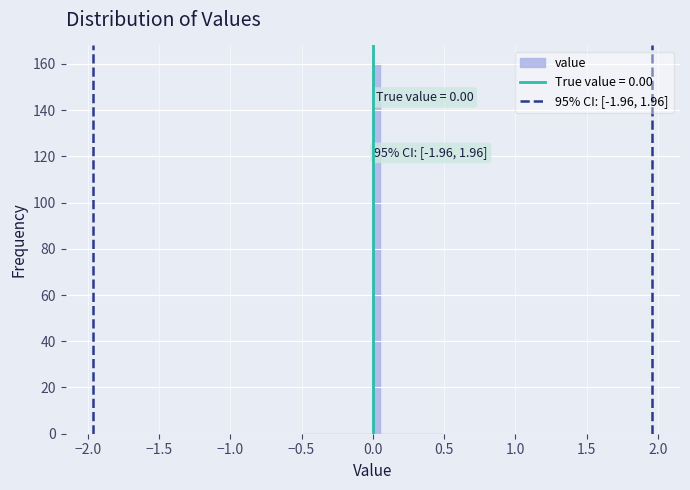

Around what value on the x-axis is the tallest bar? Give the approximate position of its centre, as read against the axis.

0.05